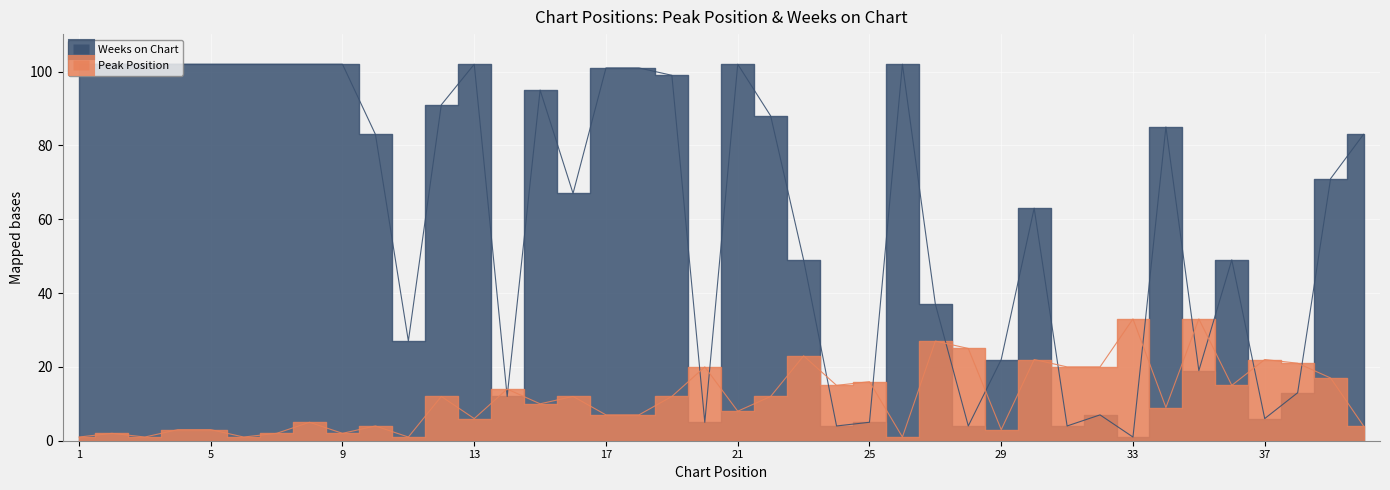

Reading right to left, transcribe all the data shown in this chart.

Peak Position: 4	17	21	22	15	33	9	33	20	20	22	3	25	27	1	16	15	23	12	8	20	12	7	7	12	10	14	6	12	1	4	2	5	2	1	3	3	1	2	1
Weeks on Chart: 83	71	13	6	49	19	85	1	7	4	63	22	4	37	102	5	4	49	88	102	5	99	101	101	67	95	12	102	91	27	83	102	102	102	102	102	102	102	102	102